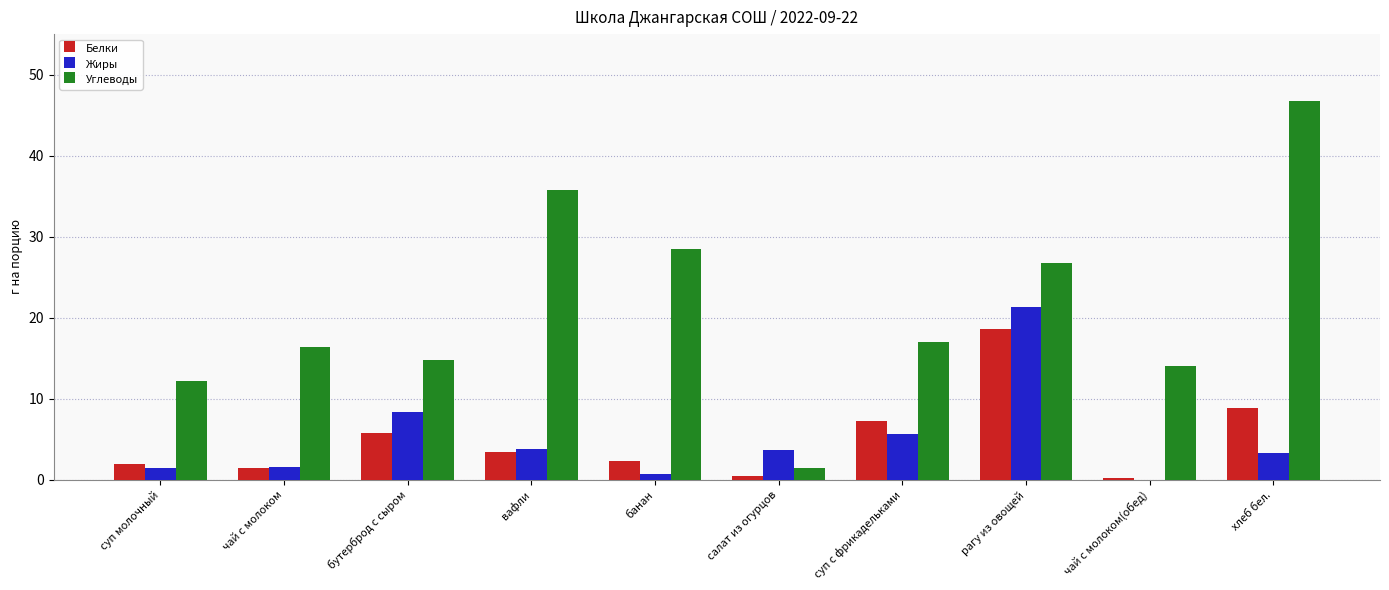

Which series has the widest spread of values?

Углеводы